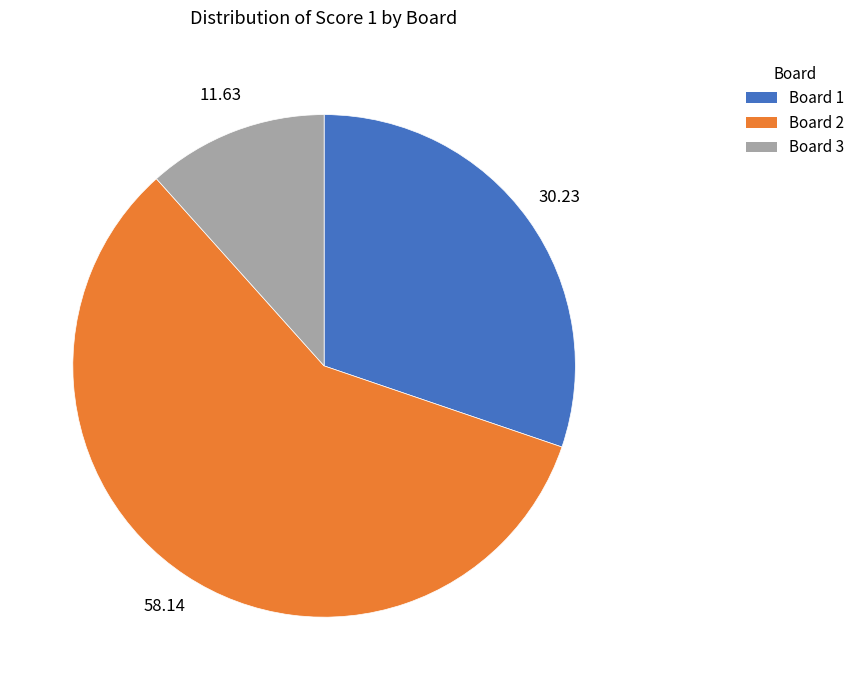

The Board 1 slice represents 44% of the pie. True or false?

False